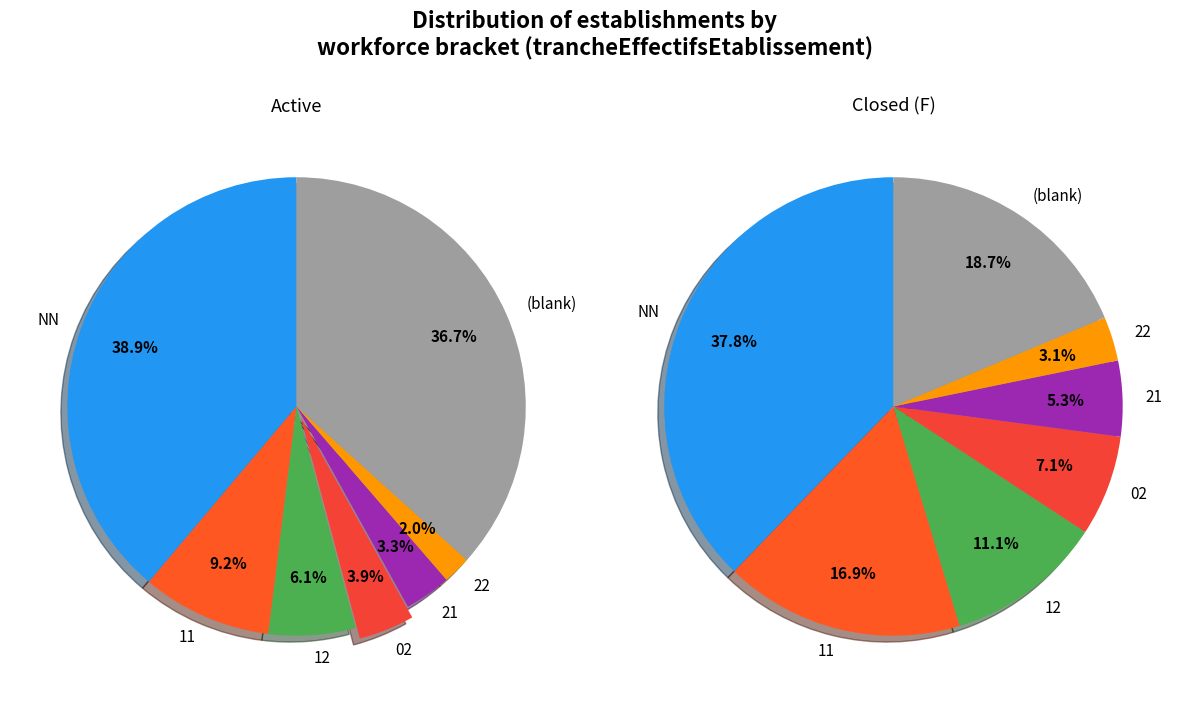

Which slice is the largest?

NN